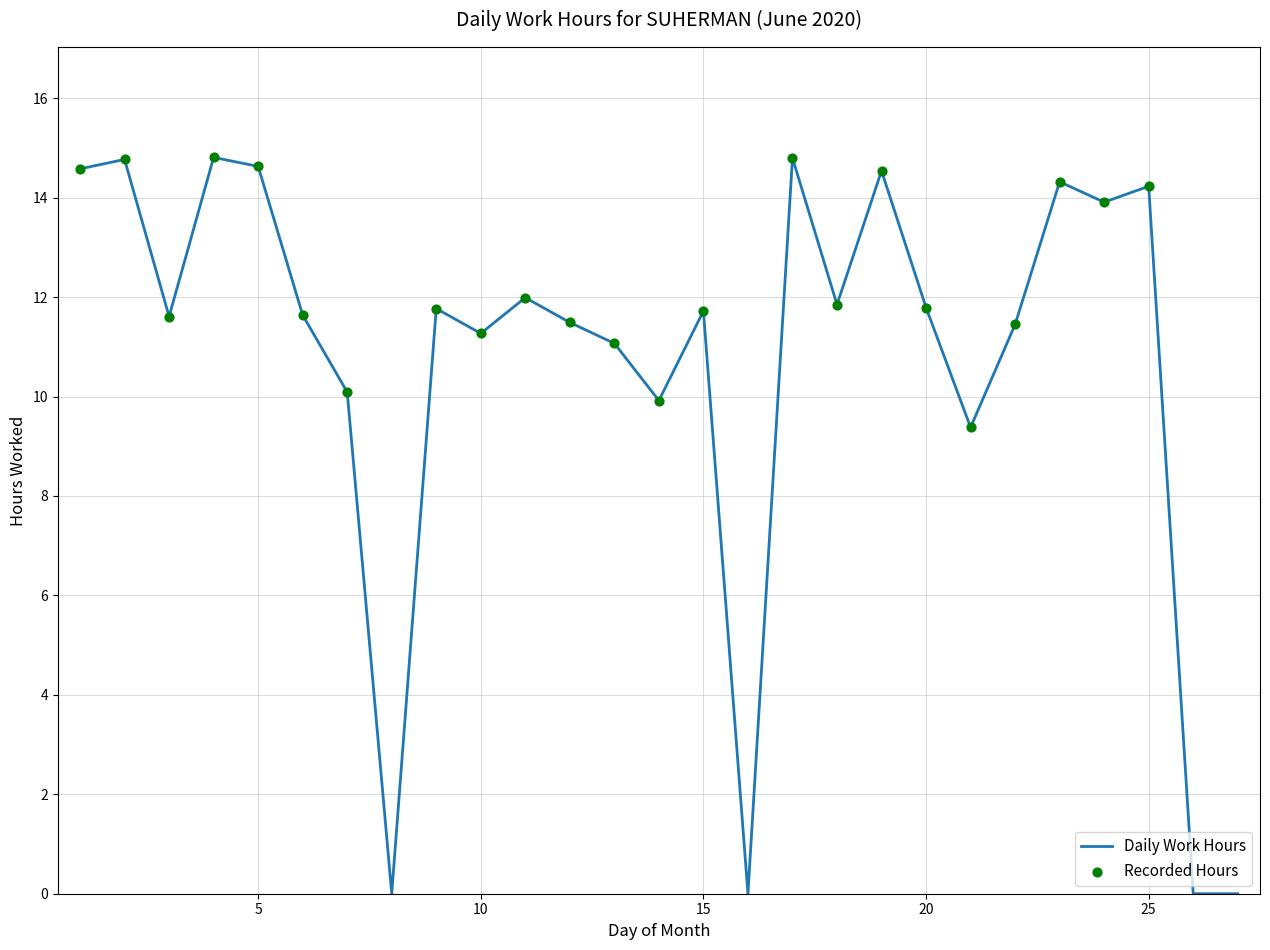

What is the maximum value shown in the chart?

14.8